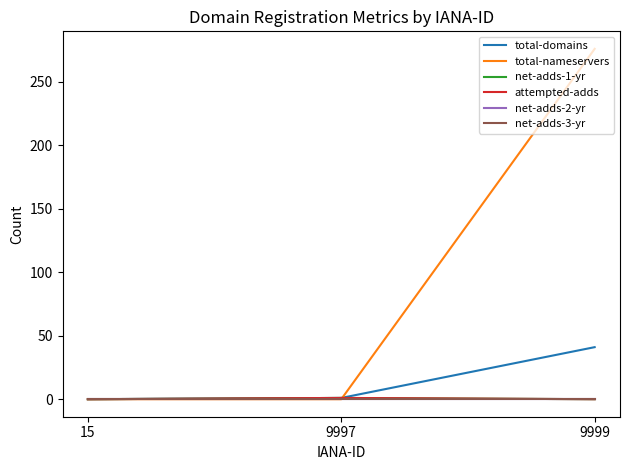

The total-nameservers series shows -107 at 15. True or false?

False